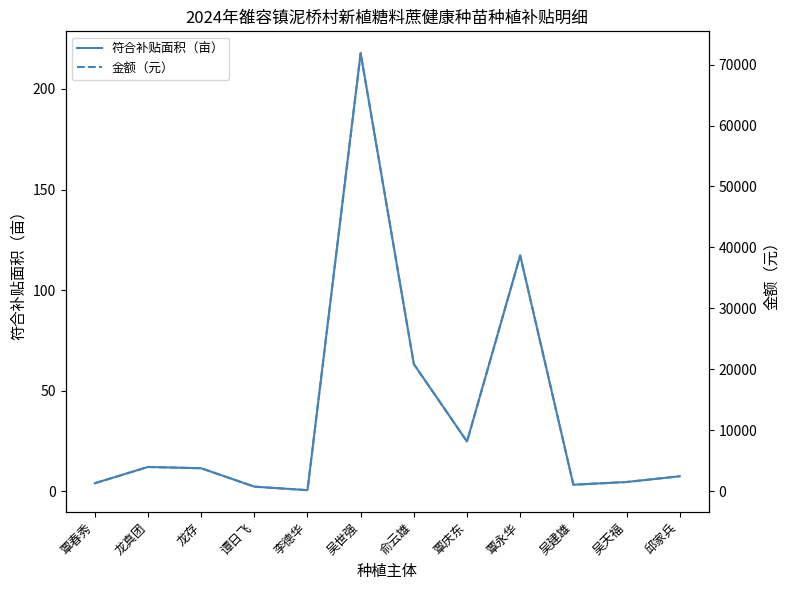

At which label is 符合补贴面积（亩） closest to 109?

覃永华